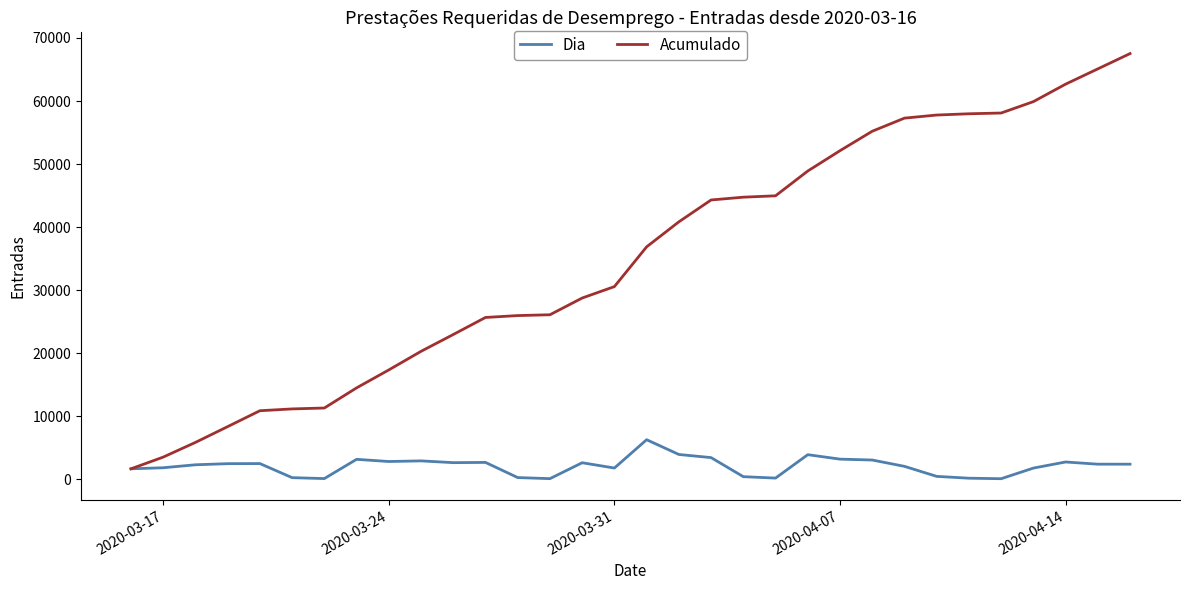

List the series in order of their overall mean, highest first.

Acumulado, Dia